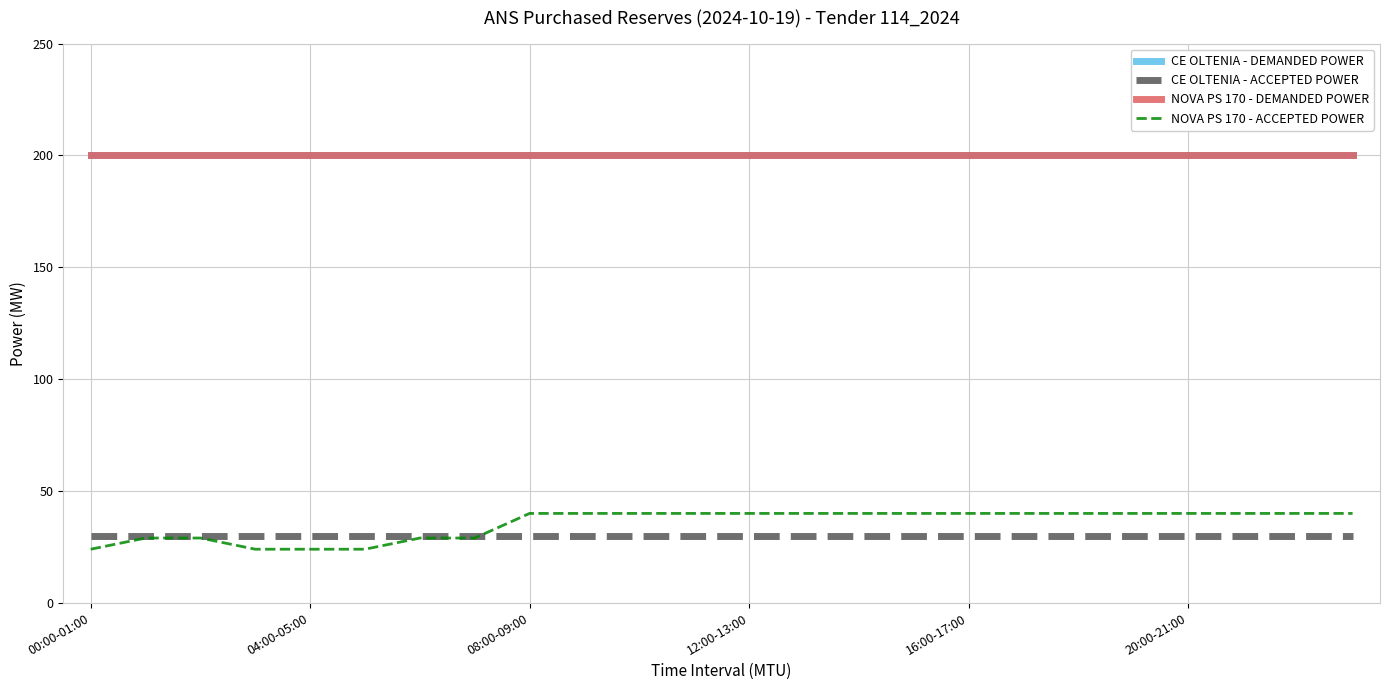

Does the chart have visible grid lines?

Yes